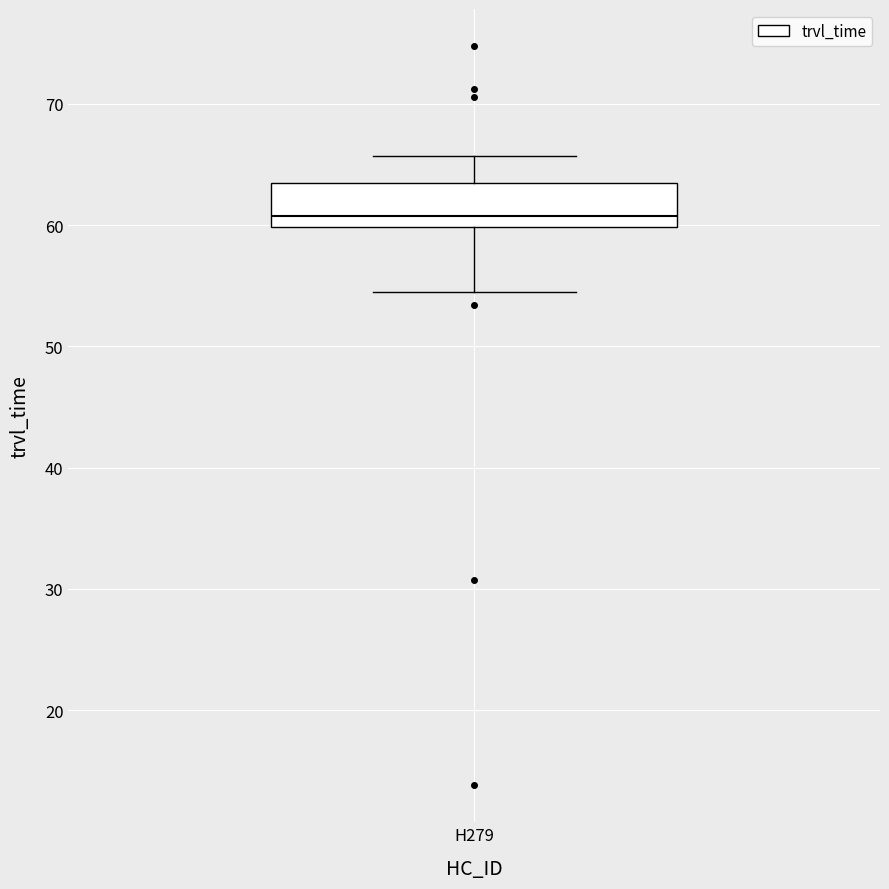

Transcribe this box plot: give where the median line is, the range the box spans, and where the two whiskers end, as read against the y-axis. The values are not printed on the chart, so give them approximately, as read against the axis.

median 61, box 60 to 63, whiskers 54 to 66